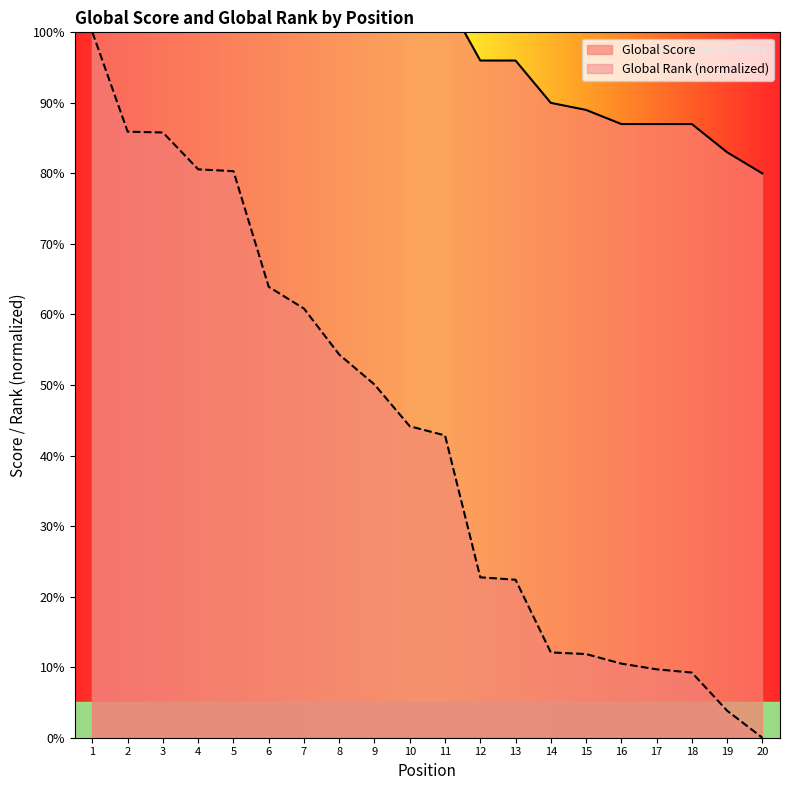

True or false: Global Rank has a value of 4.3 at 15.

False